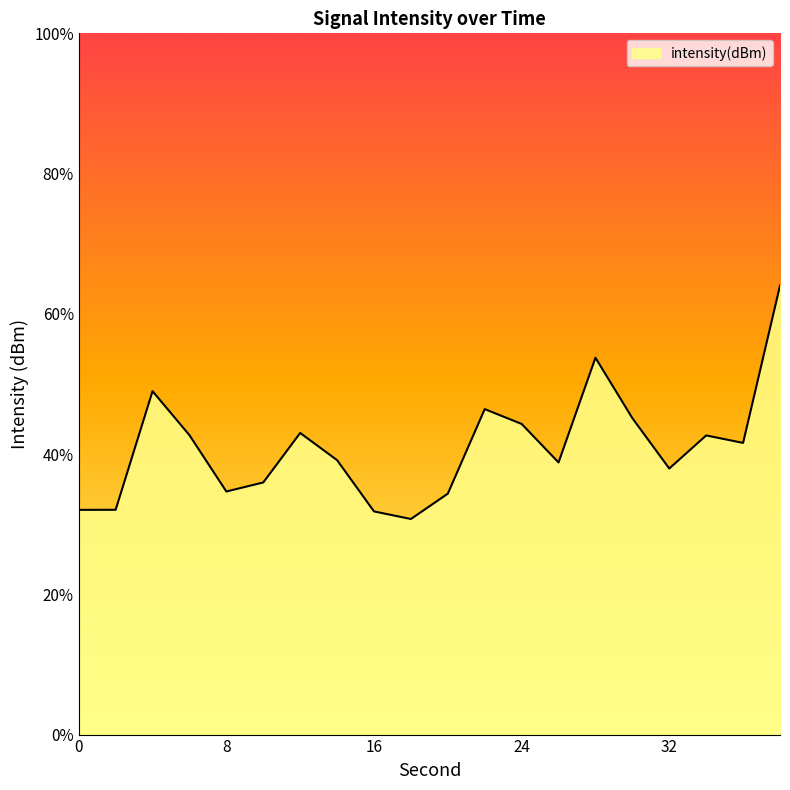

How many interior local peaks (higher than both neighbors) does the data have?

5